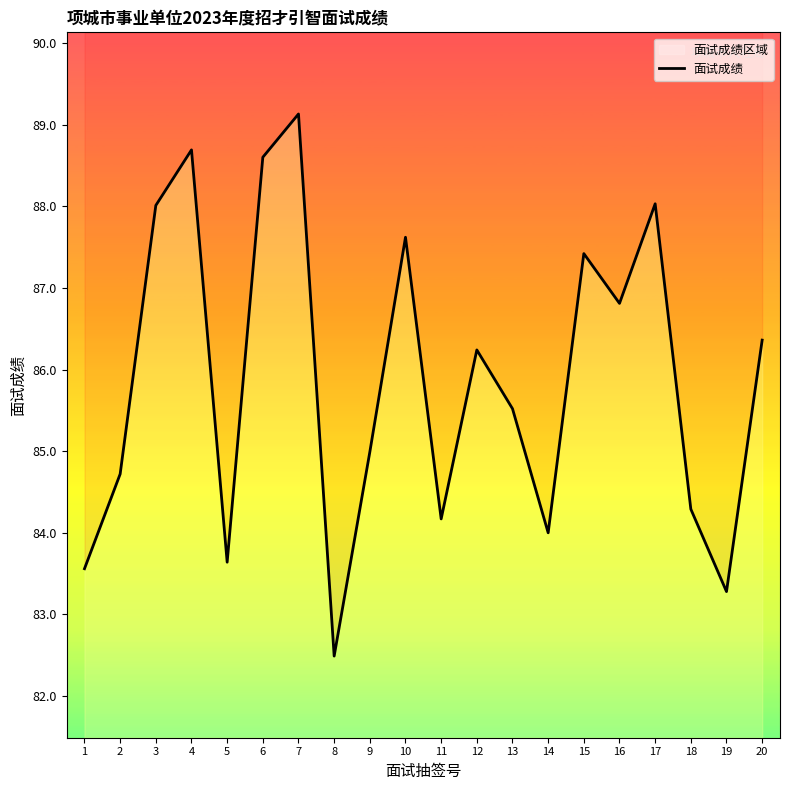

Approximately how many times larger is the value at 15 compared to 12?

1.0